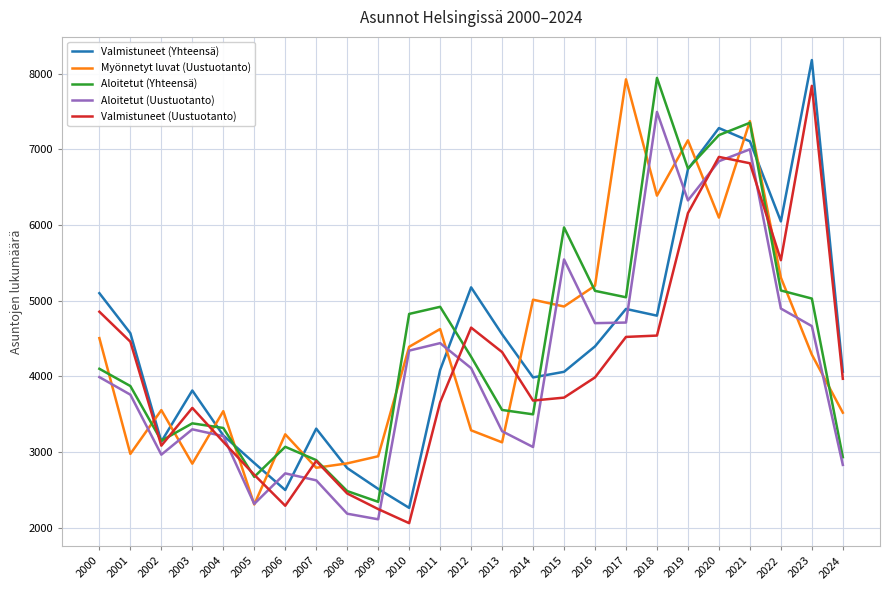

Which series changed the most between 2018 and 2019?

Valmistuneet (Yhteensä)